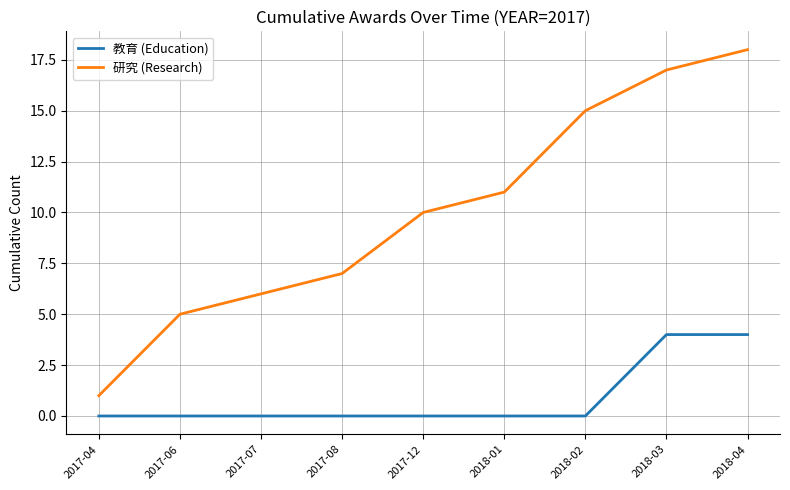

True or false: 研究 (Research) and 教育 (Education) intersect in this chart.

False